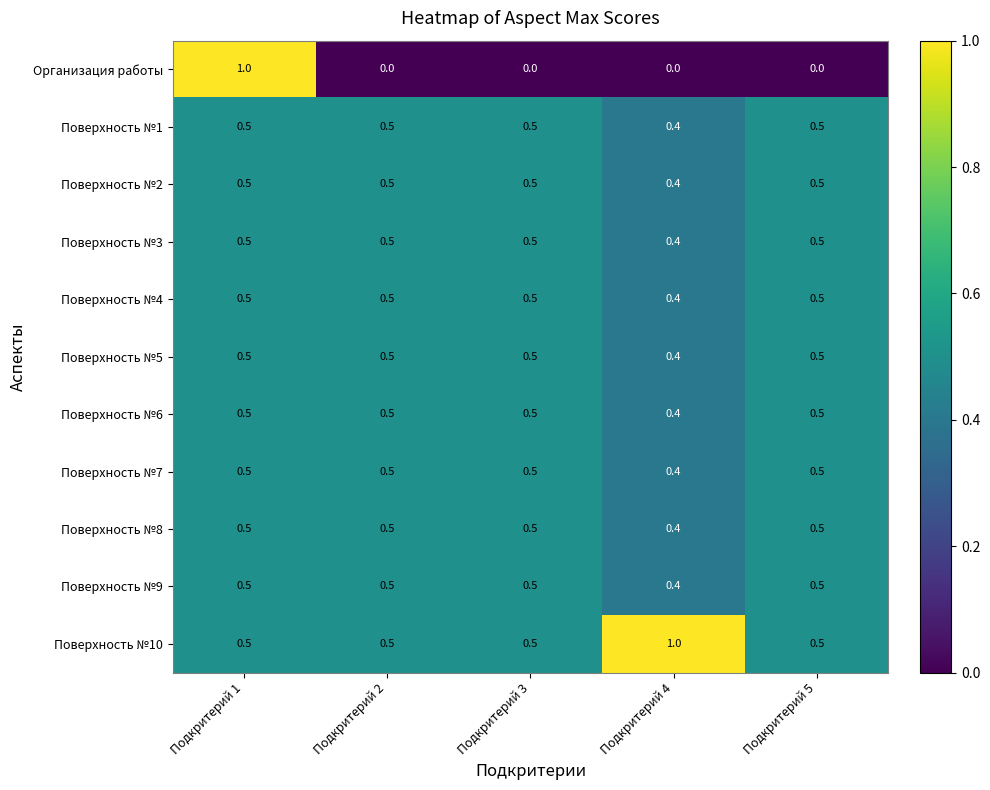

True or false: Поверхность №5 has a value of 0.5 at Подкритерий 1.

True